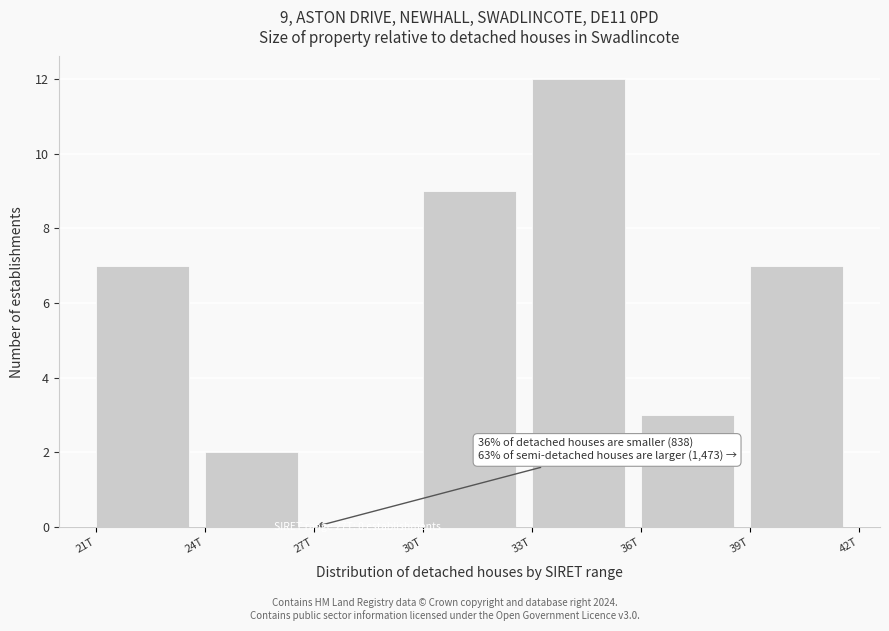

Reading left to right, extract all data points from this chart.

21T=7	24T=2	27T=0	30T=9	33T=12	36T=3	39T=7